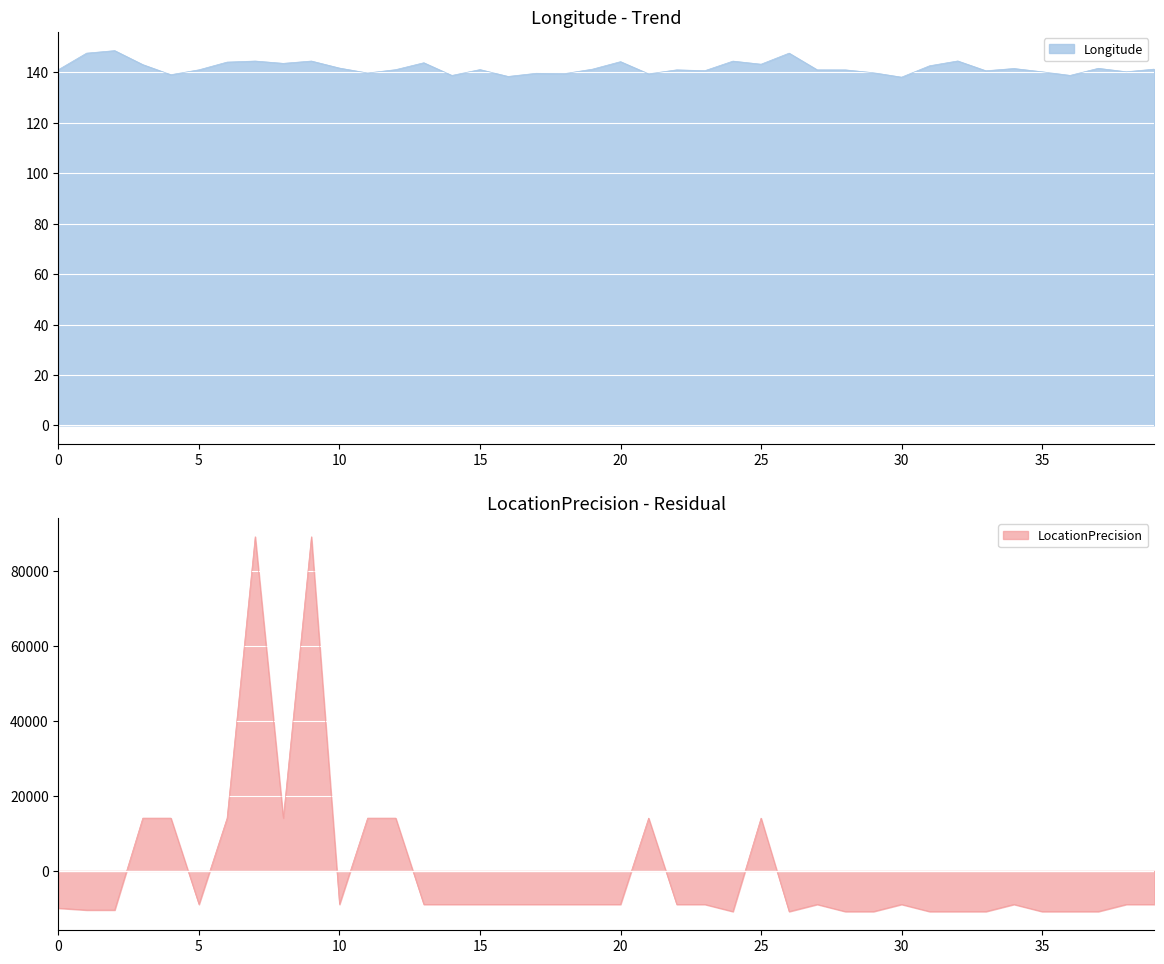

Rank the series by their maximum value, from lowest to highest.

Longitude, LocationPrecision